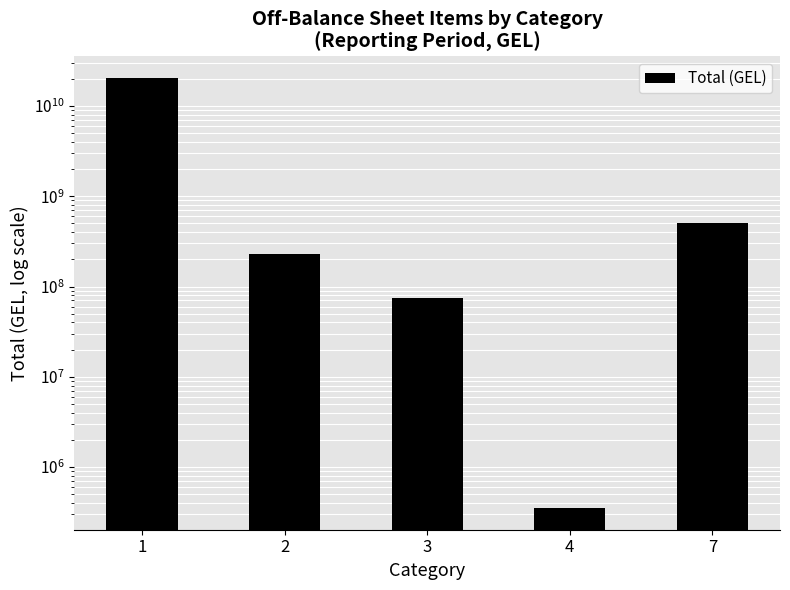

Rank the categories by value from highest to lowest.

1, 7, 2, 3, 4